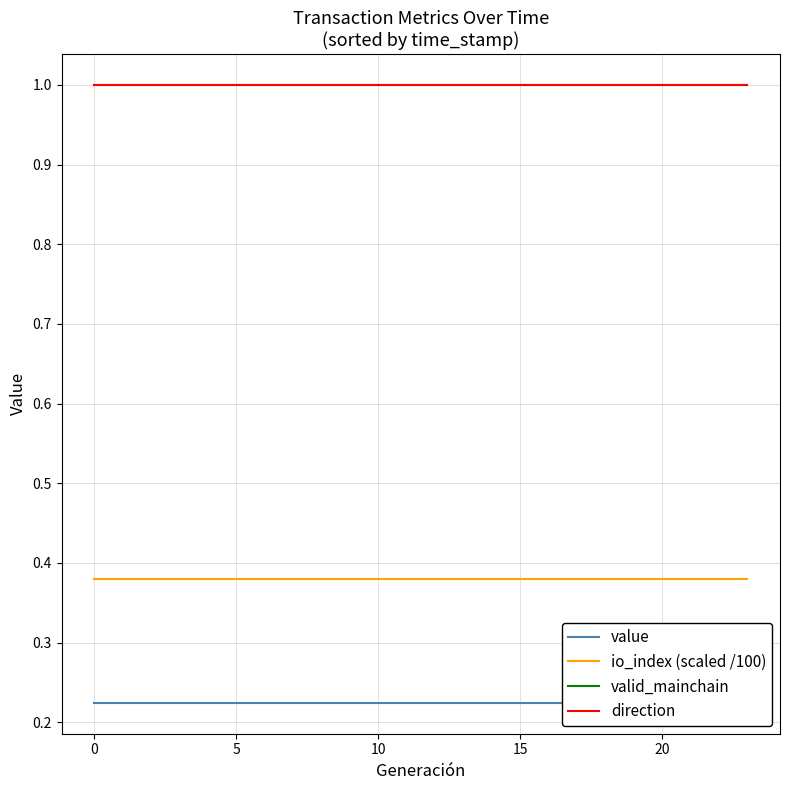

What value does the io_index (scaled /100) series have at 11?

0.4